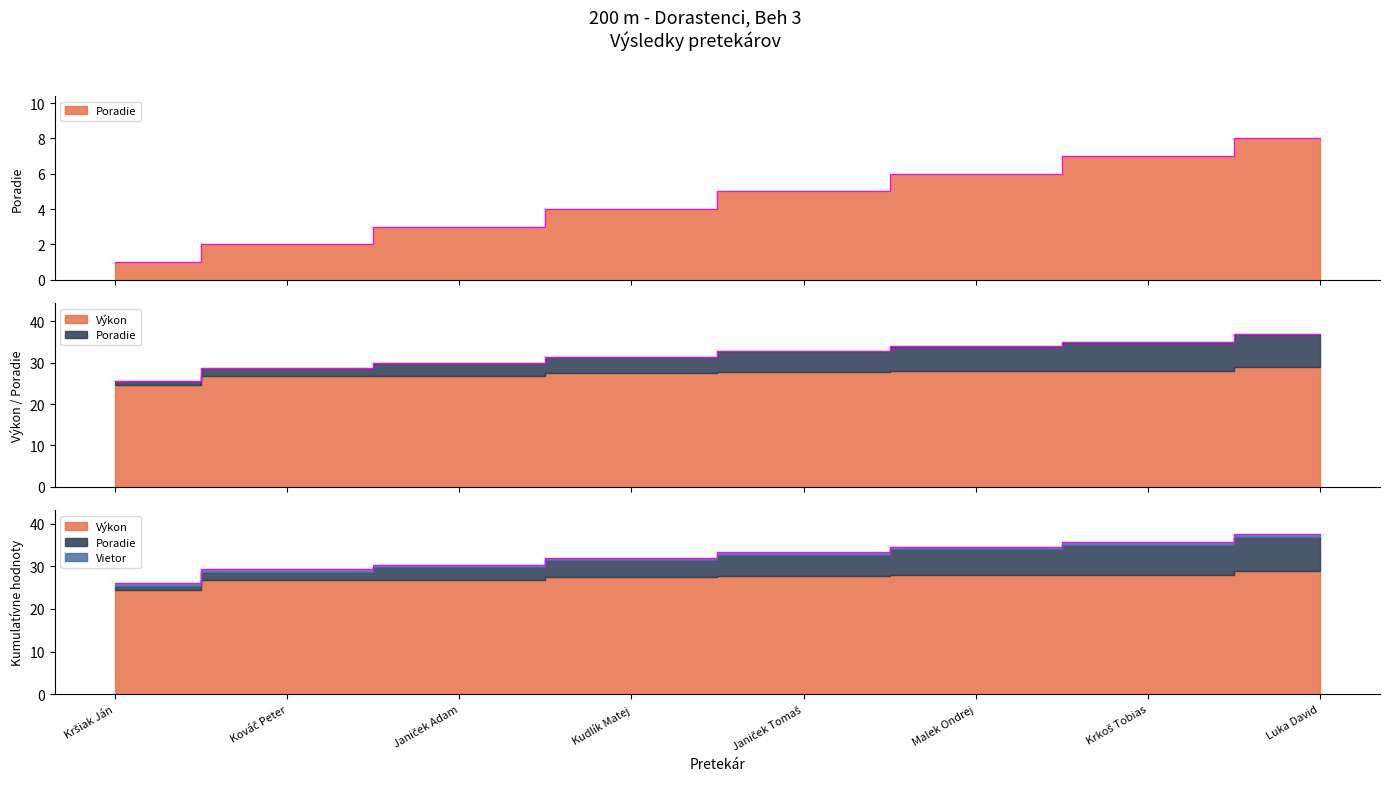

What is the total value across all series at Luka David?

37.5